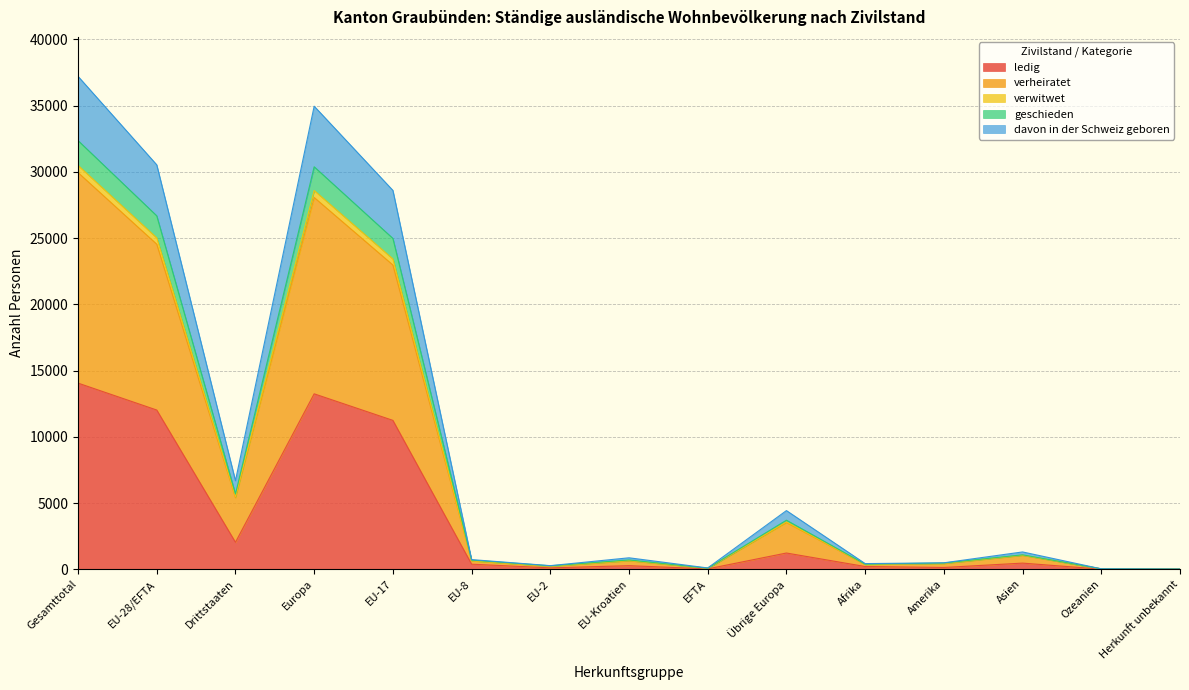

Where is the first local maximum for verwitwet?

Europa